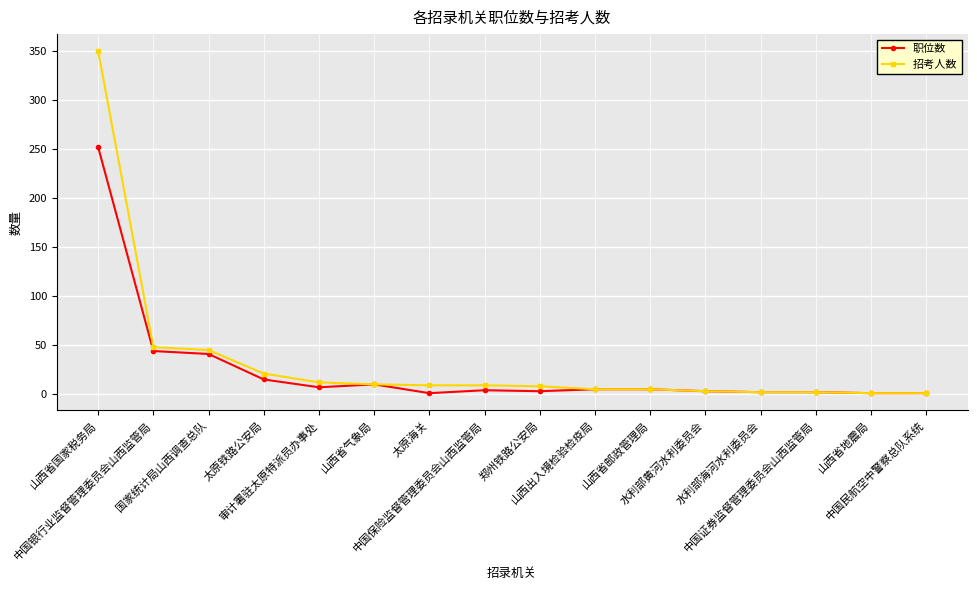

What is the sum of the 职位数 values at 中国银行业监督管理委员会山西监管局 and 审计署驻太原特派员办事处?

51